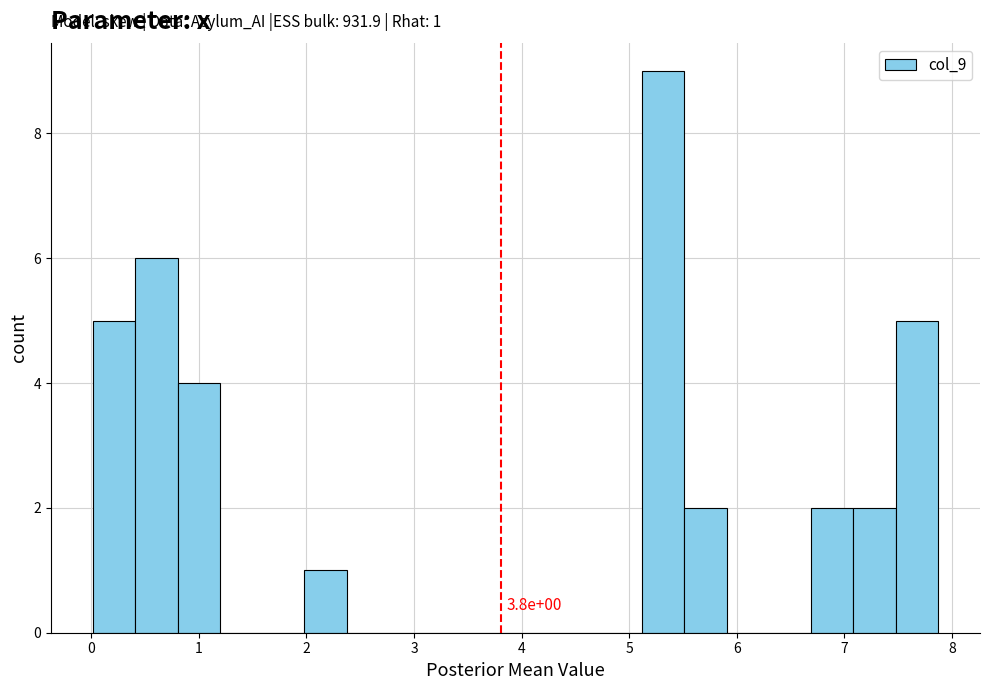

Around what value on the x-axis is the tallest bar? Give the approximate position of its centre, as read against the axis.

5.3